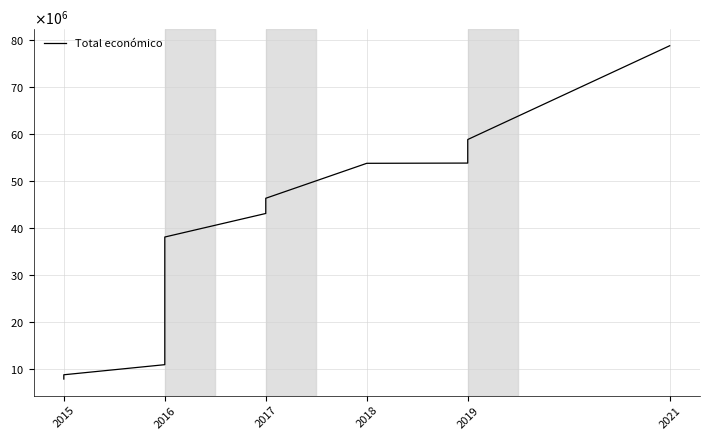

What is the maximum value shown in the chart?

78693776